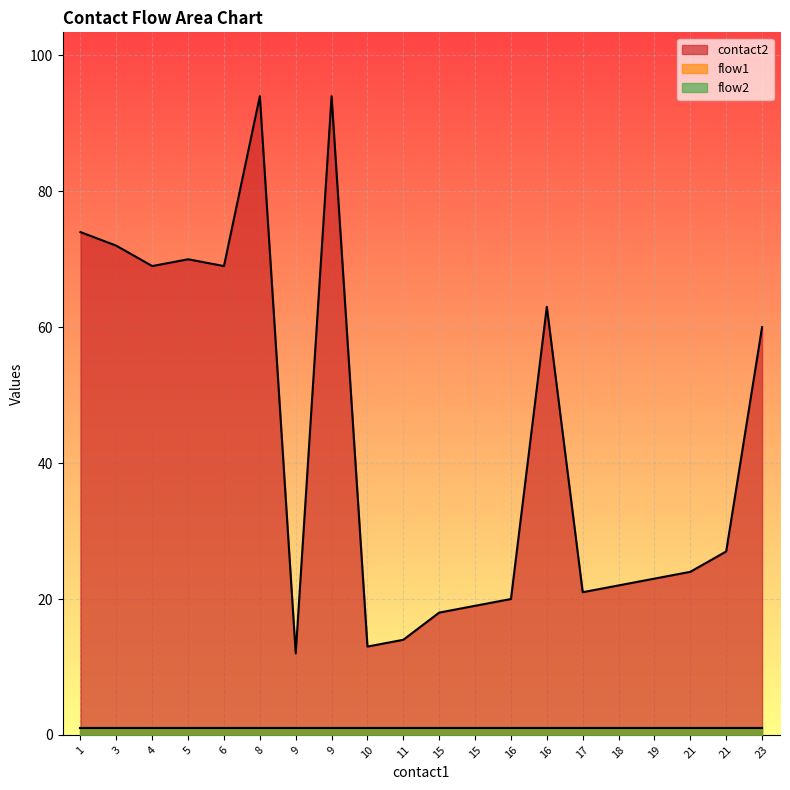

What is the value of the flow2 point at the 10th from the left?

1